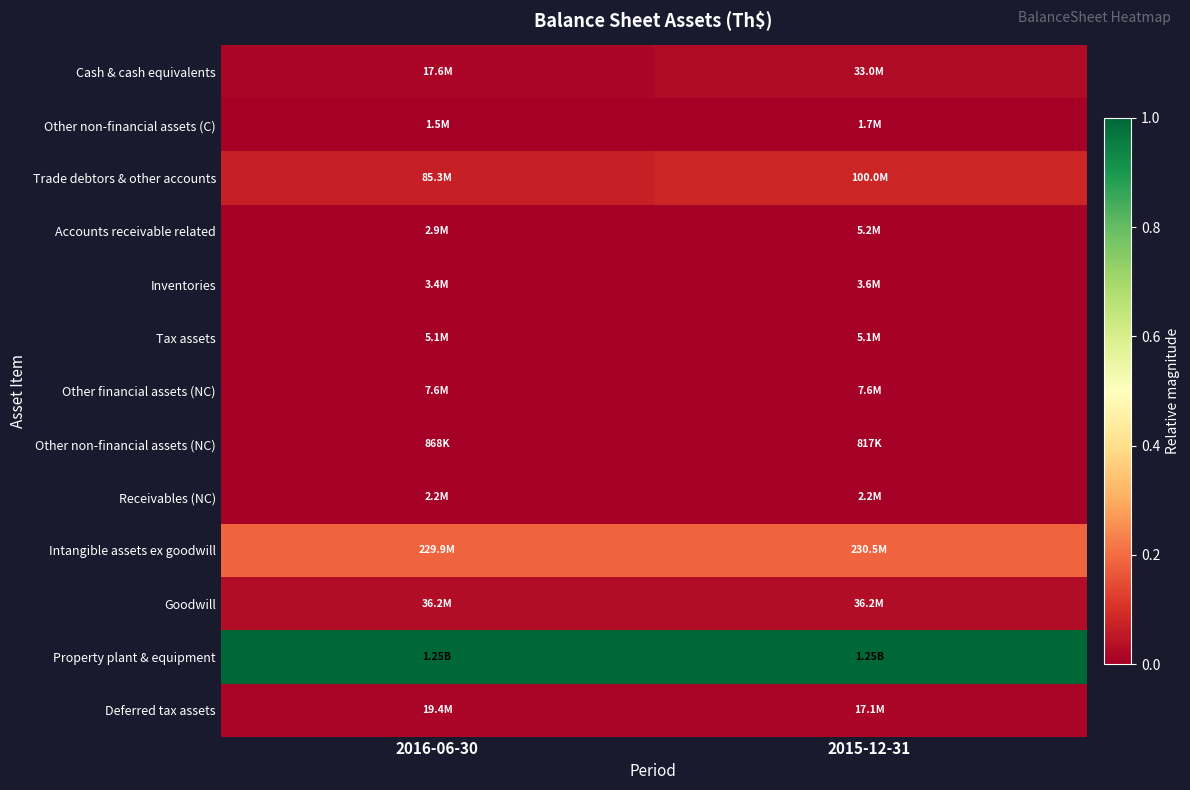

Which has a higher value, 2016-06-30 or 2015-12-31?

2015-12-31